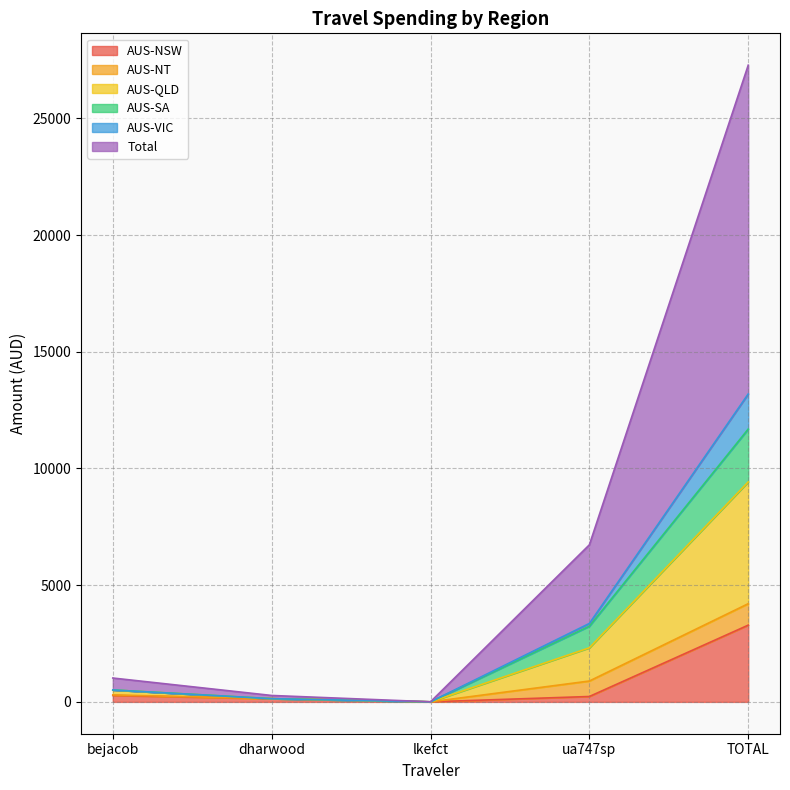

Which series has the widest spread of values?

Total